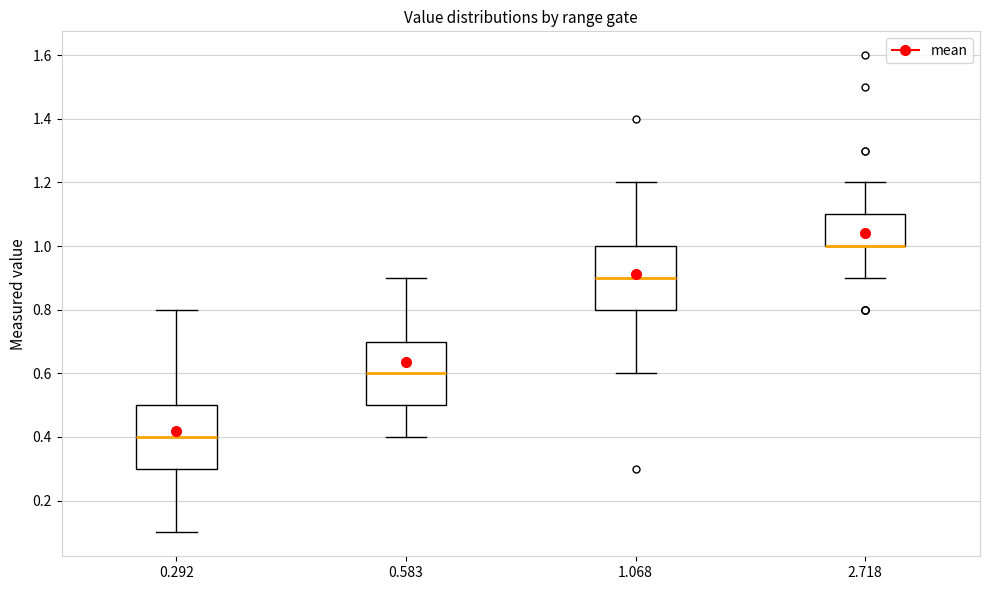

Reading left to right, read every box against the y-axis: the position of its median line, the range the box covers, and the ends of its whiskers. The values are not printed on the chart, so give them approximately, as read against the axis.

0.292: median 0.4, box 0.3 to 0.5, whiskers 0.1 to 0.8
0.583: median 0.6, box 0.5 to 0.7, whiskers 0.4 to 0.9
1.068: median 0.9, box 0.8 to 1.0, whiskers 0.6 to 1.2
2.718: median 1.0 (drawn on the box's lower edge), box 1.0 to 1.1, whiskers 0.9 to 1.2